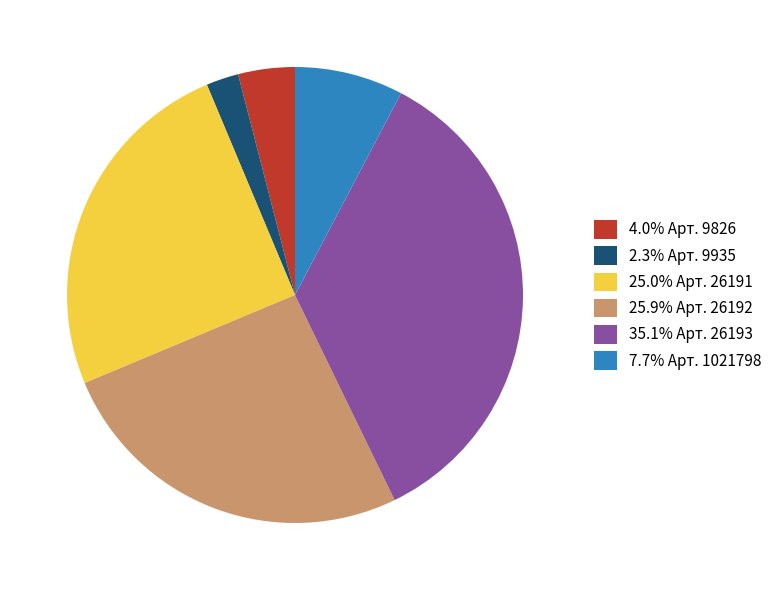

Does 25.0% Арт. 26191 account for over 50% of the chart?

No